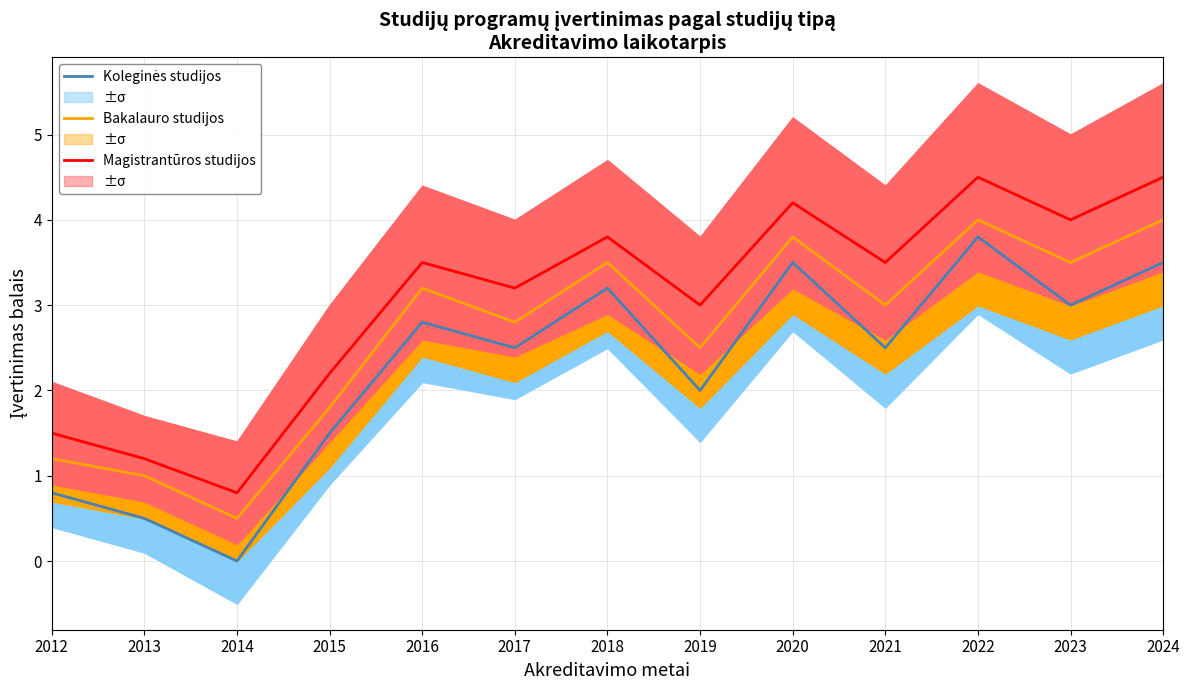

At which label does Magistrantūros studijos reach its peak?

2022